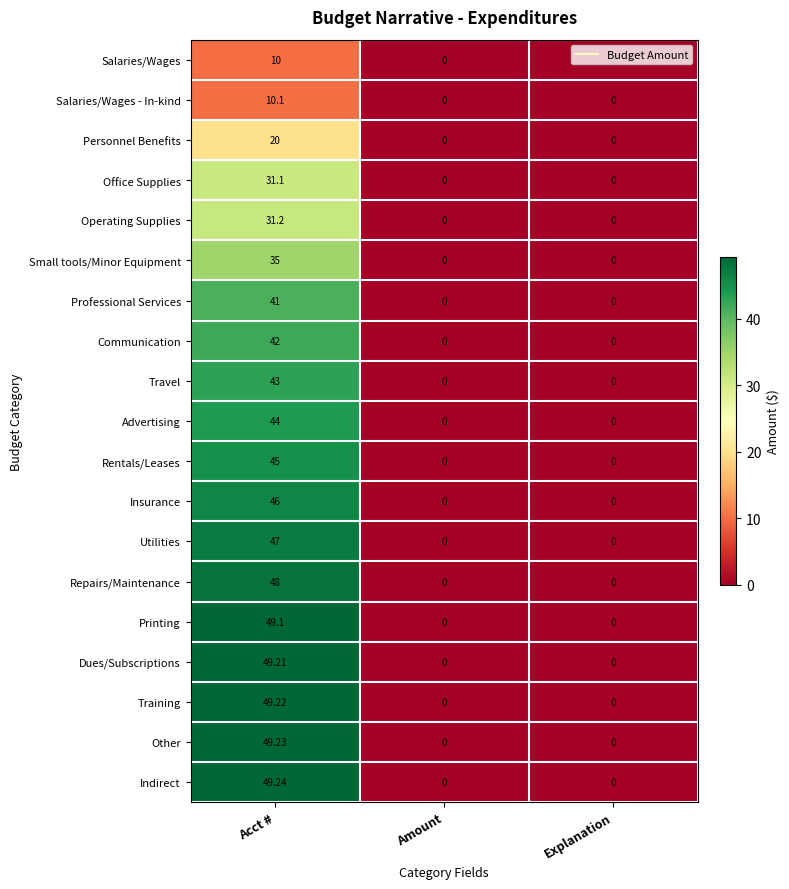

Which series changed the most between Acct # and Explanation?

Indirect